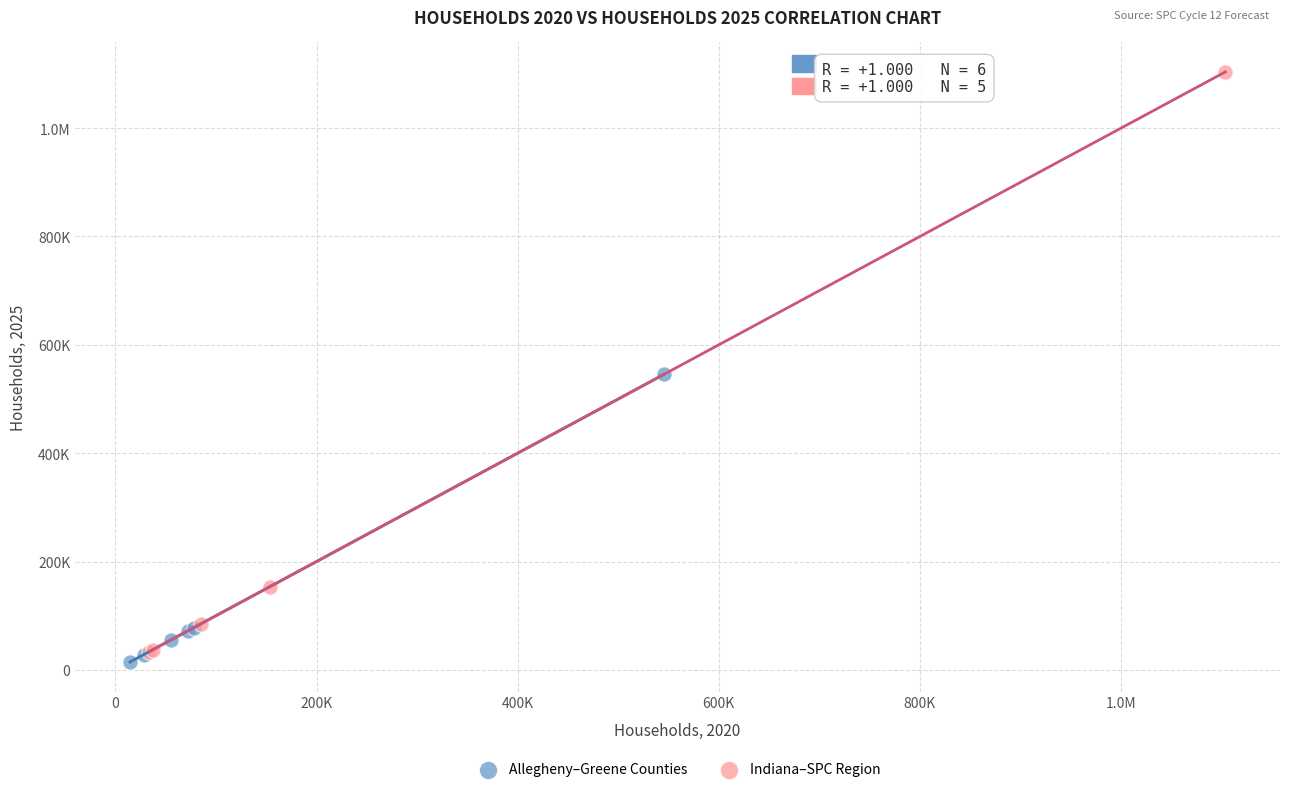

What are all the series names shown in the legend?

Allegheny–Greene Counties, Indiana–SPC Region